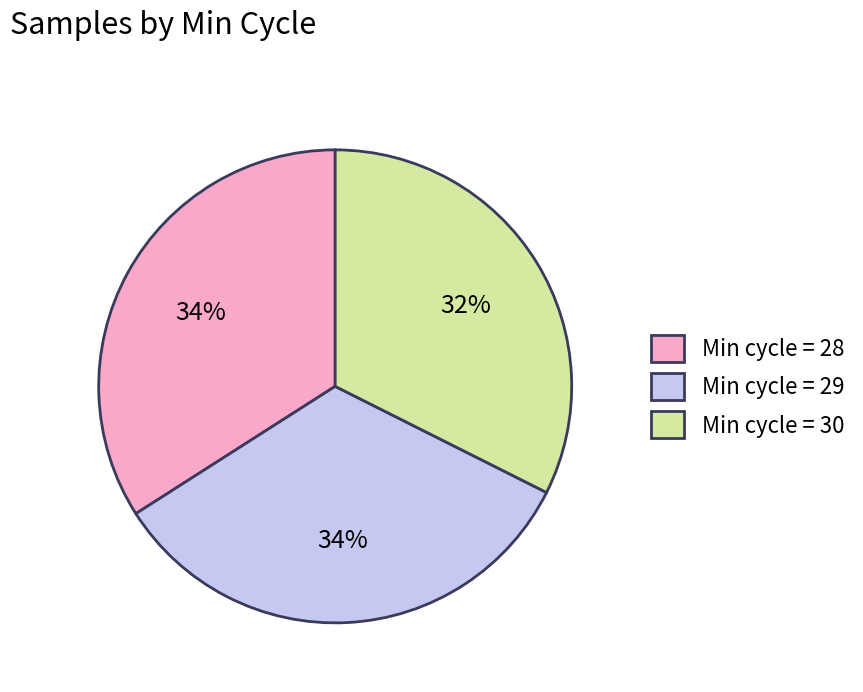

True or false: Min cycle = 28 accounts for 34% of the total.

True